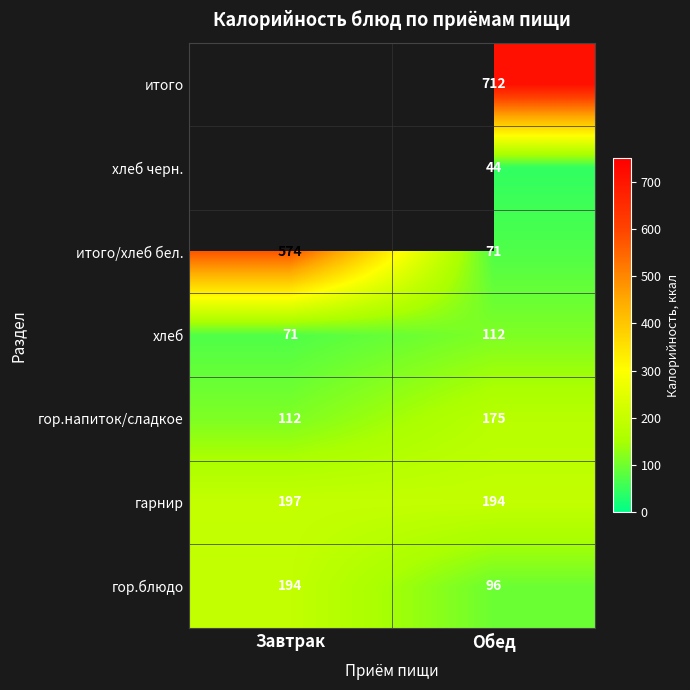

At which category is the sum across all series the highest?

Обед